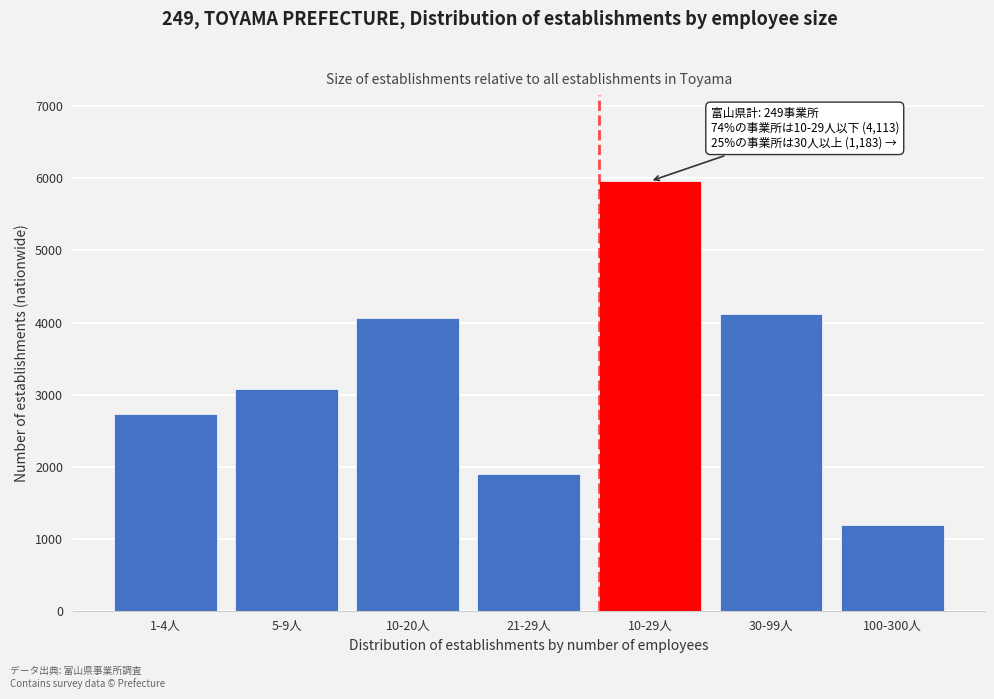

Reading left to right, extract all data points from this chart.

1-4人=2731	5-9人=3077	10-20人=4064	21-29人=1898	10-29人=5962	30-99人=4113	100-300人=1183